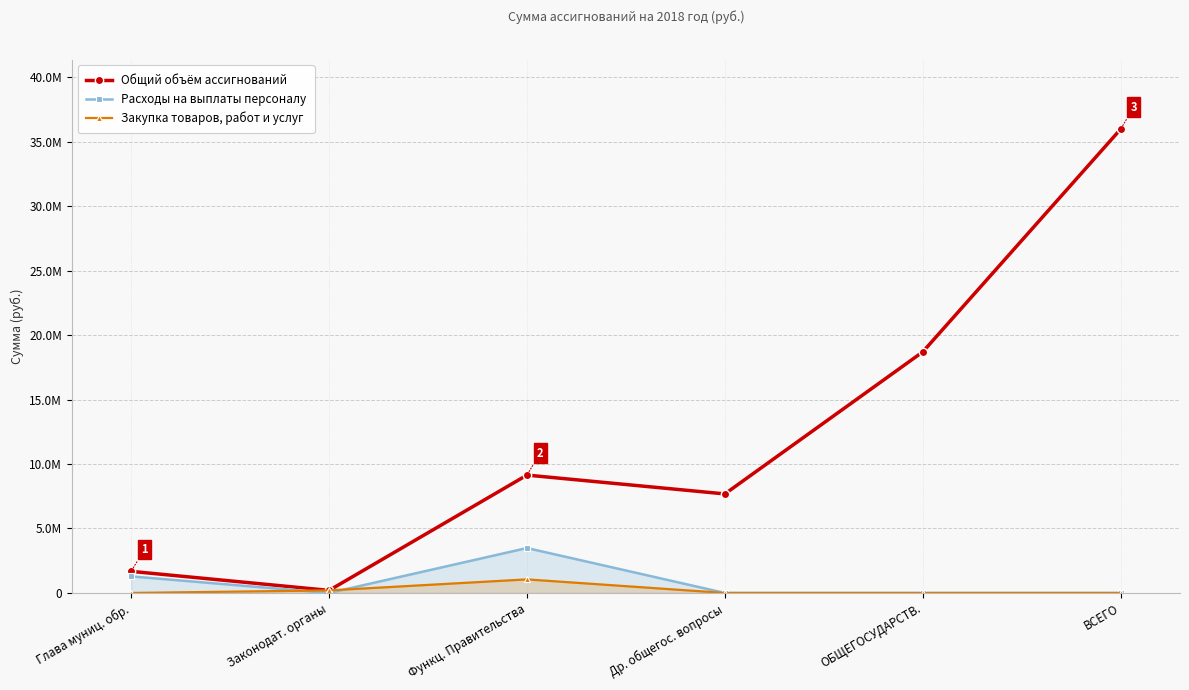

The Закупка товаров, работ и услуг series shows -529846.9 at ВСЕГО. True or false?

False